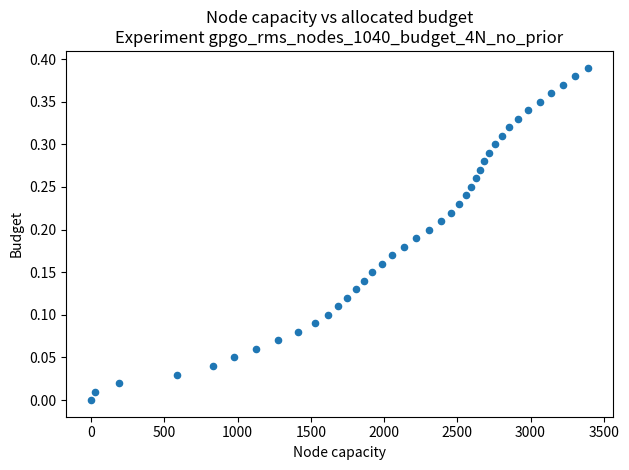

What is the range of X values (max minus min)?

3390.1